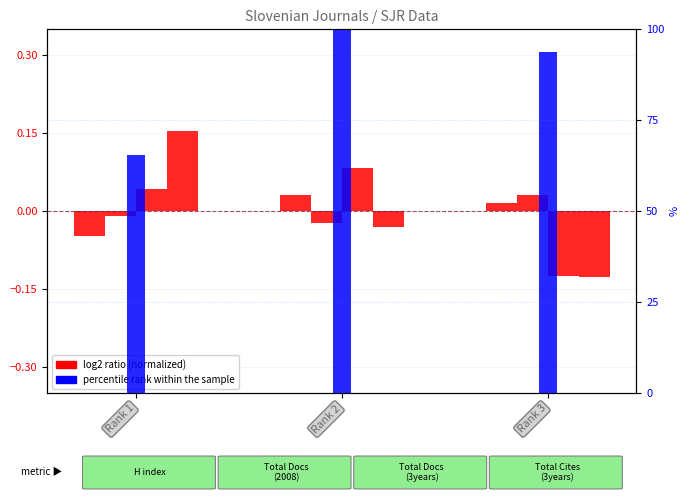

True or false: percentile rank within the sample has a value of 44.8 at Rank 2.

False